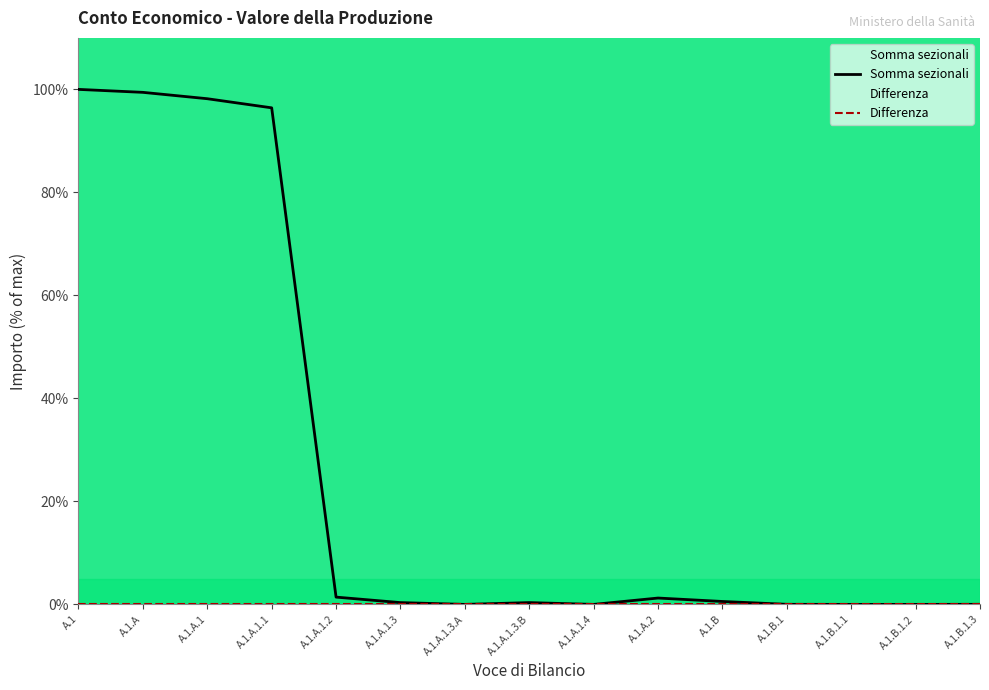

How many data points are above 0?

11